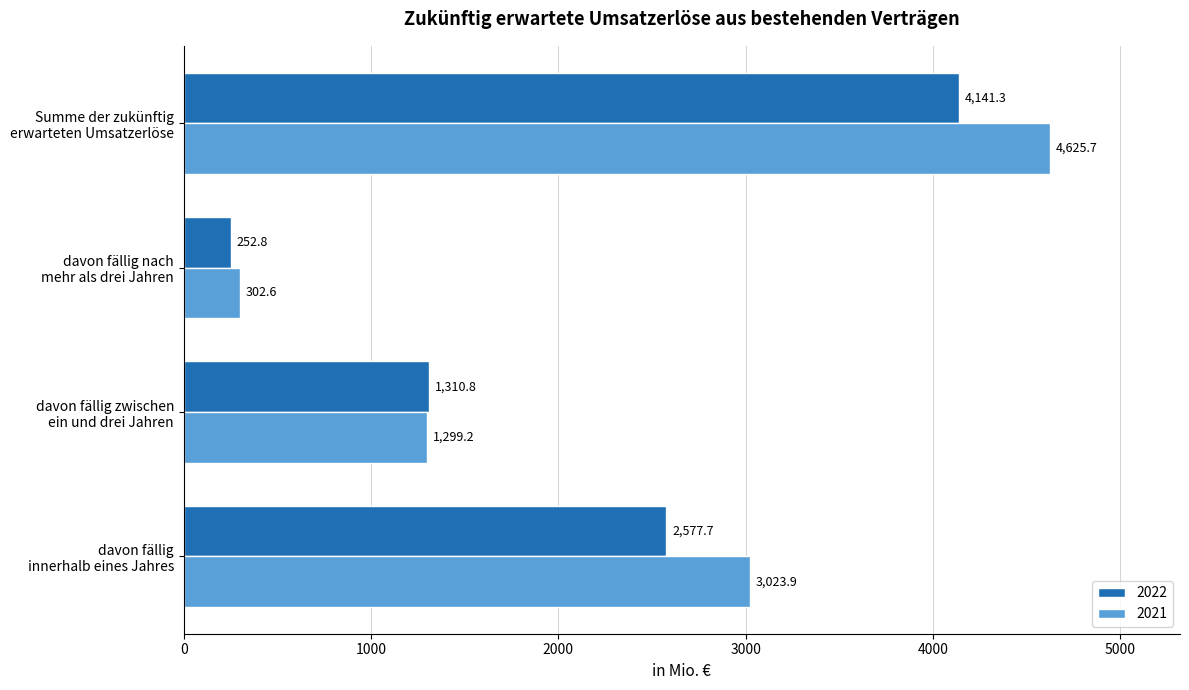

Rank the series by their maximum value, from lowest to highest.

2022, 2021